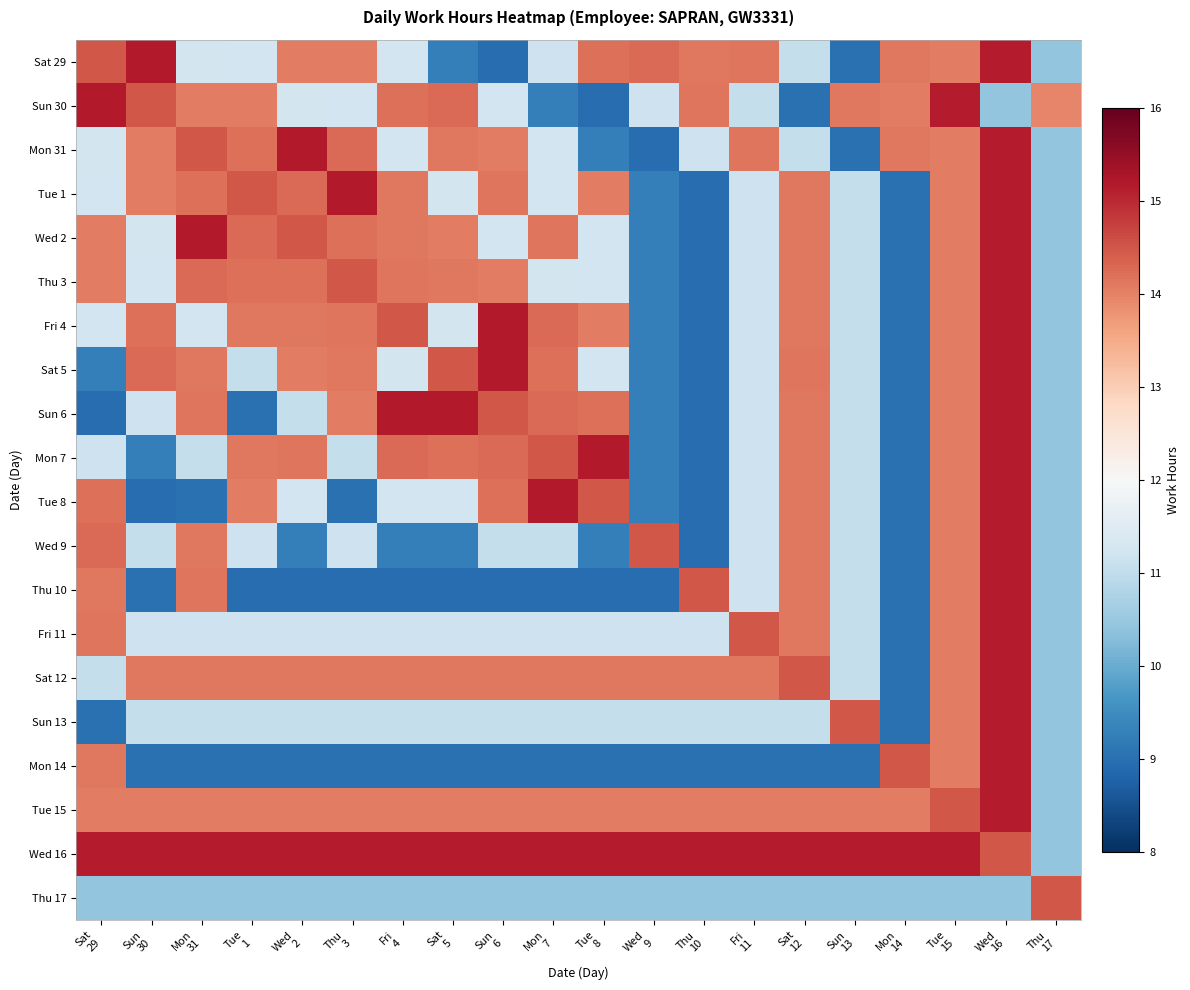

Between Sun
6 and Fri
11, which is larger?

Fri
11